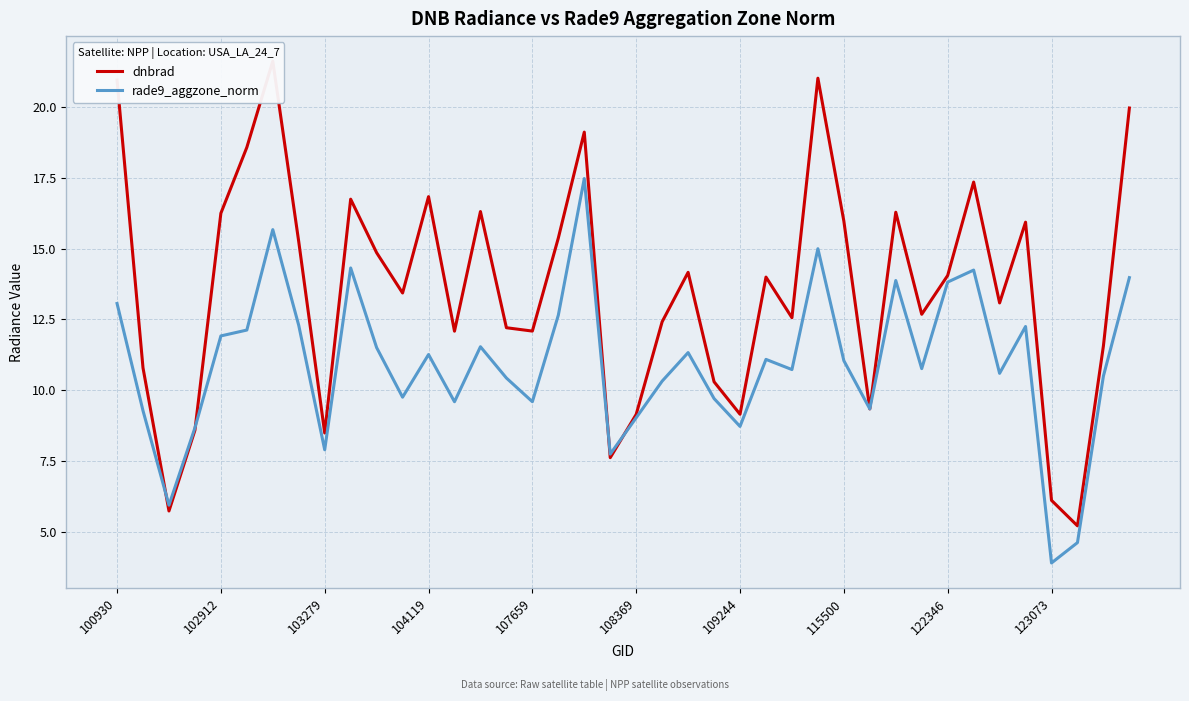

What is the lowest value of the rade9_aggzone_norm series?

3.9